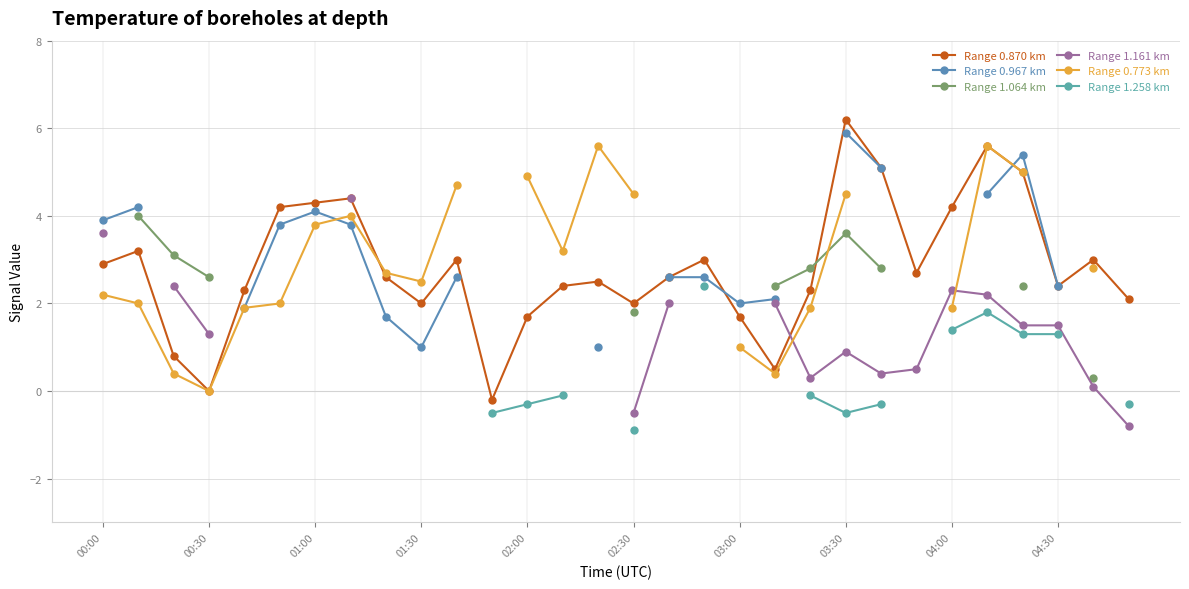

What are all the series names shown in the legend?

Range 0.870 km, Range 0.967 km, Range 1.064 km, Range 1.161 km, Range 0.773 km, Range 1.258 km